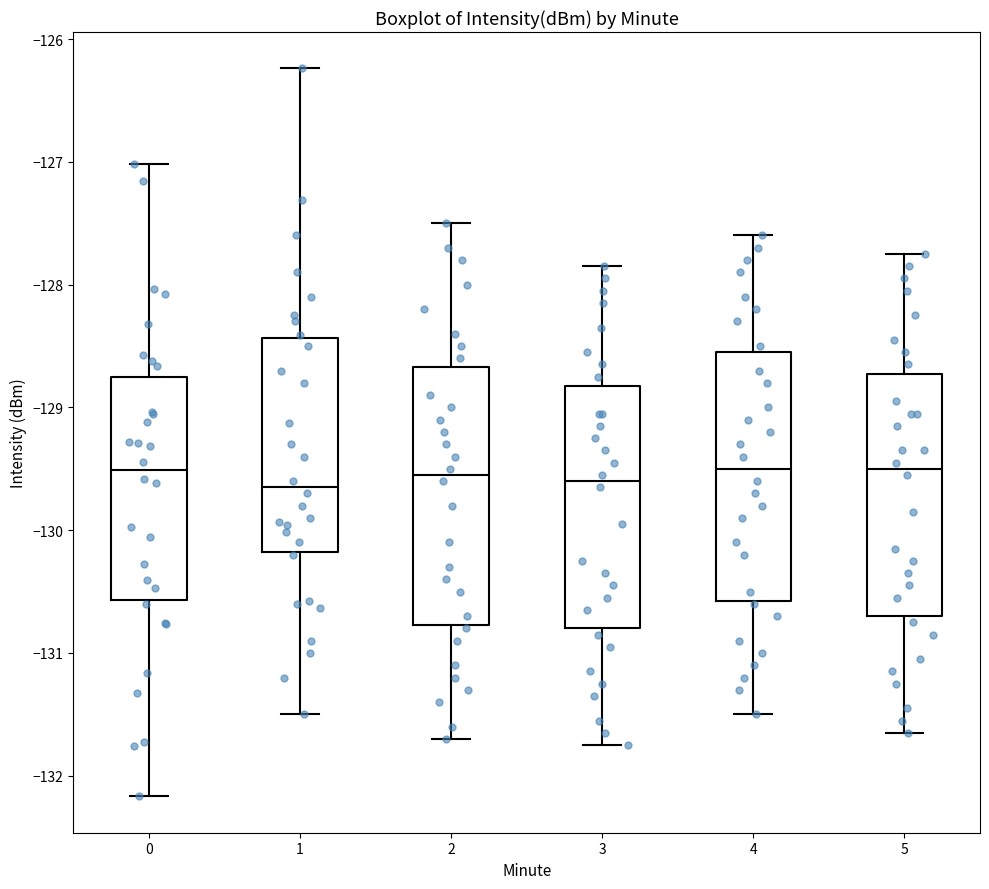

Reading left to right, read every box against the y-axis: the position of its median line, the range the box covers, and the ends of its whiskers. The values are not printed on the chart, so give them approximately, as read against the axis.

0: median -129.5, box -130.6 to -128.8, whiskers -132.2 to -127.0
1: median -129.6, box -130.2 to -128.4, whiskers -131.5 to -126.2
2: median -129.5, box -130.8 to -128.7, whiskers -131.7 to -127.5
3: median -129.6, box -130.8 to -128.8, whiskers -131.7 to -127.8
4: median -129.5, box -130.6 to -128.5, whiskers -131.5 to -127.6
5: median -129.5, box -130.7 to -128.7, whiskers -131.6 to -127.7